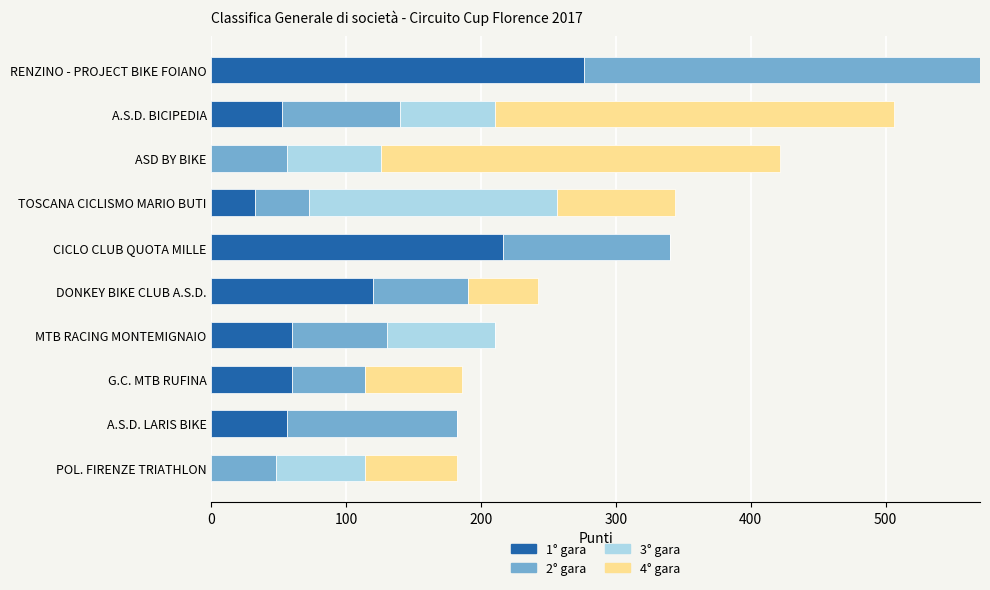

Is it true that 1° gara equals 0 at POL. FIRENZE TRIATHLON?

True